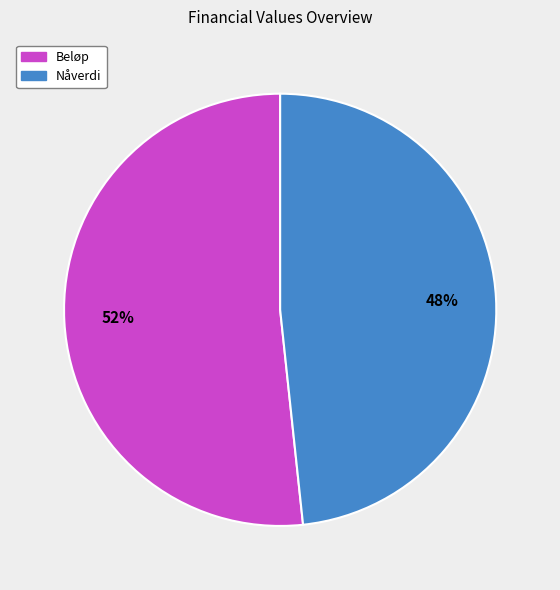

To the nearest percent, what is the average slice percentage?

50%